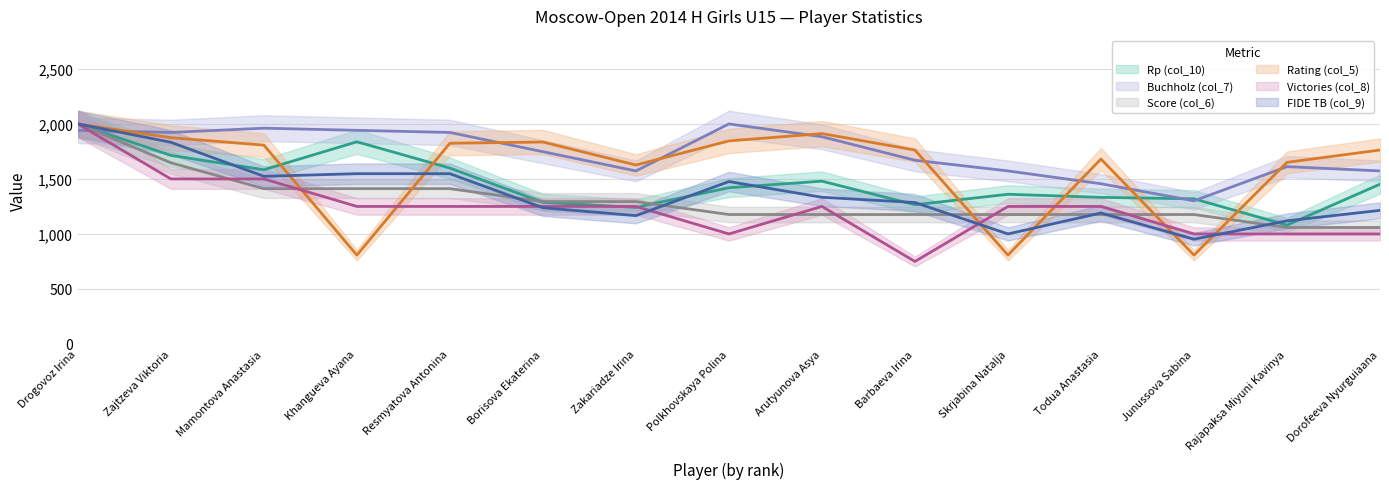

What is the label of the 1st point from the right?

Dorofeeva Nyurguiaana